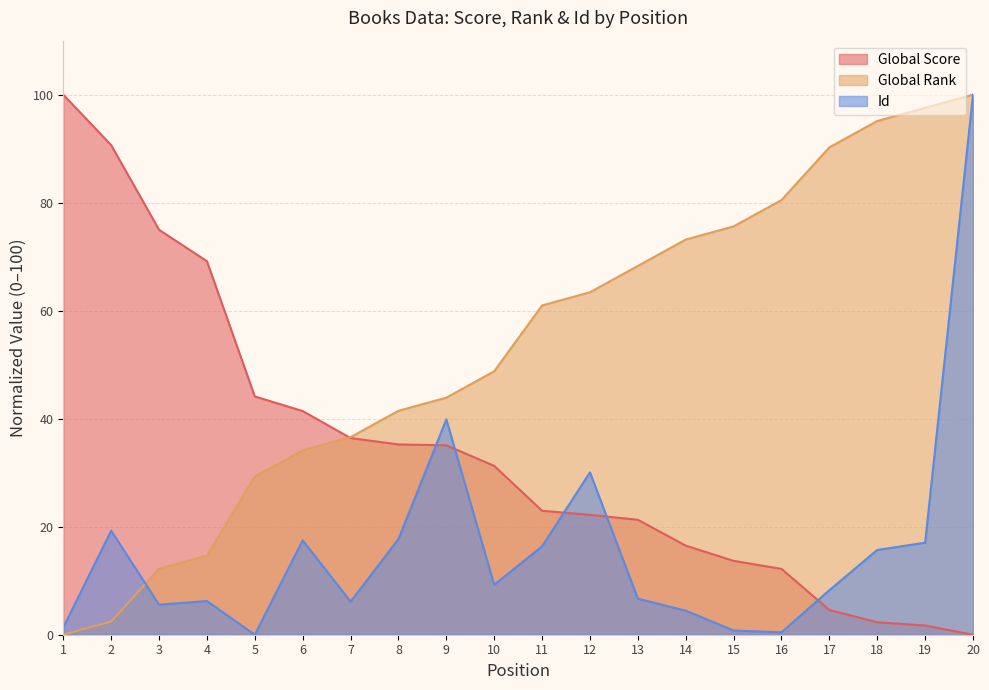

What is the difference between the Id values at 4 and 17?

2.0